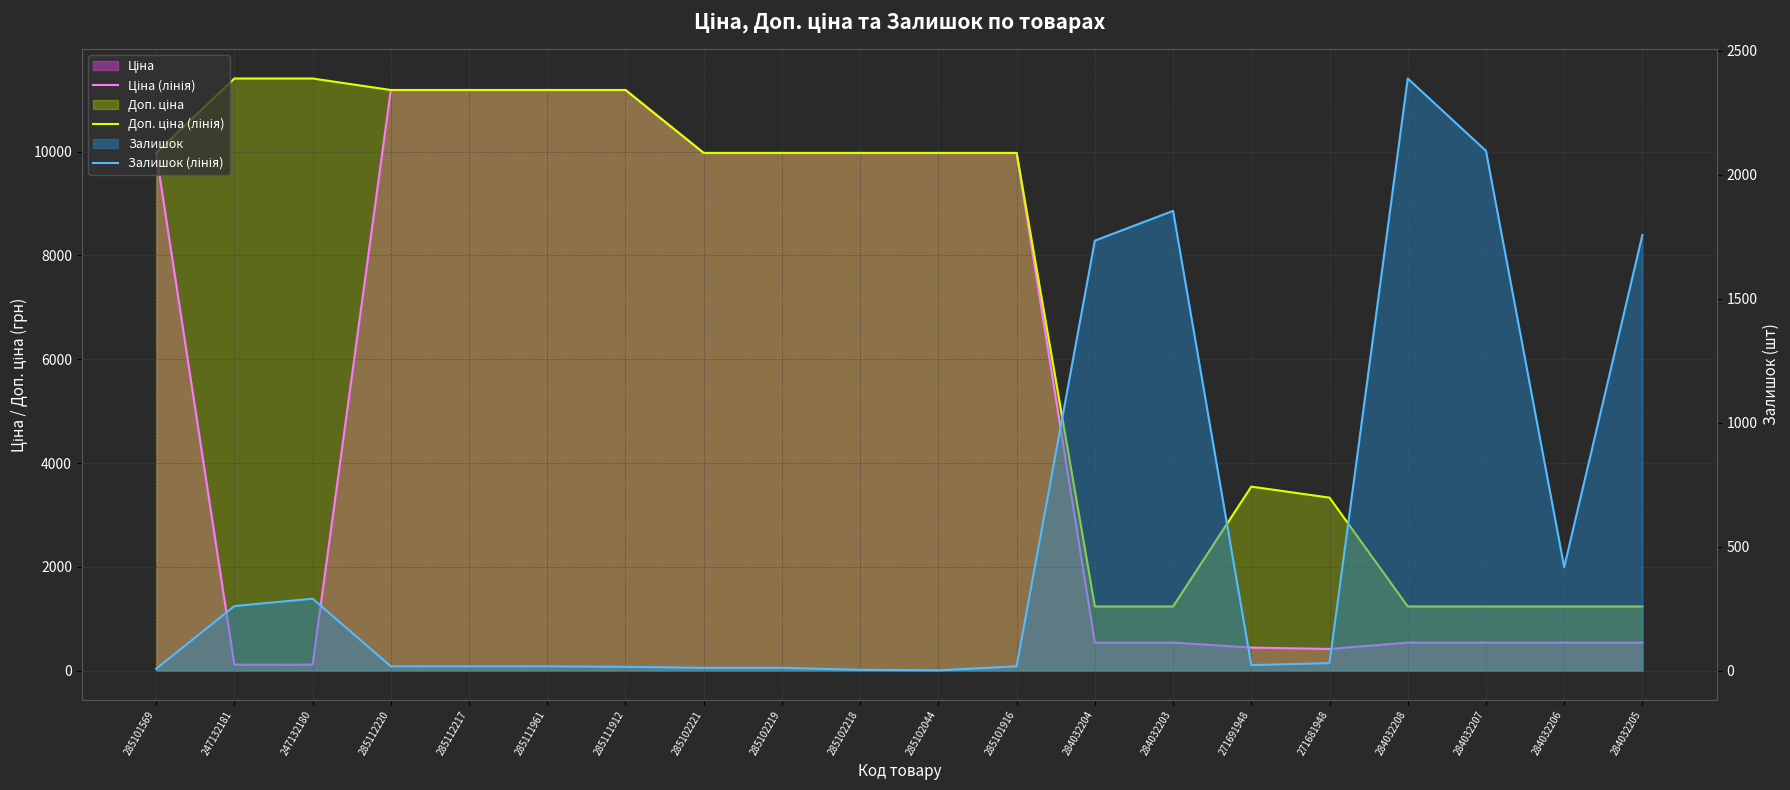

What is the greatest value displayed?

11410.0